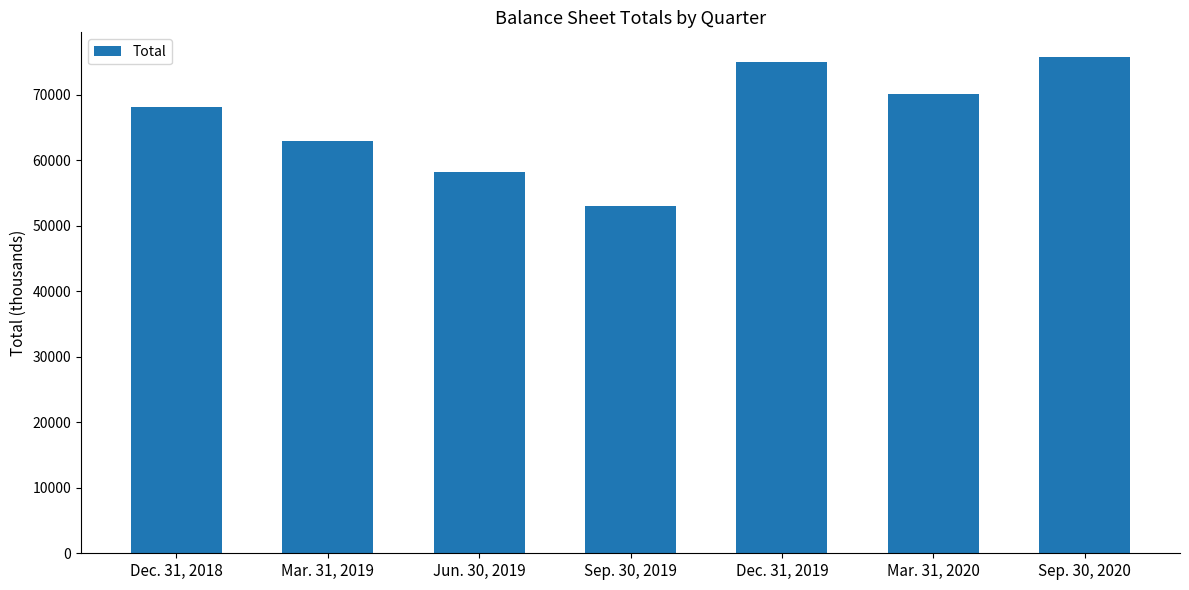

Reading right to left, list all the values displayed in this chart.

75725	70090	74935	53071	58270	62996	68114